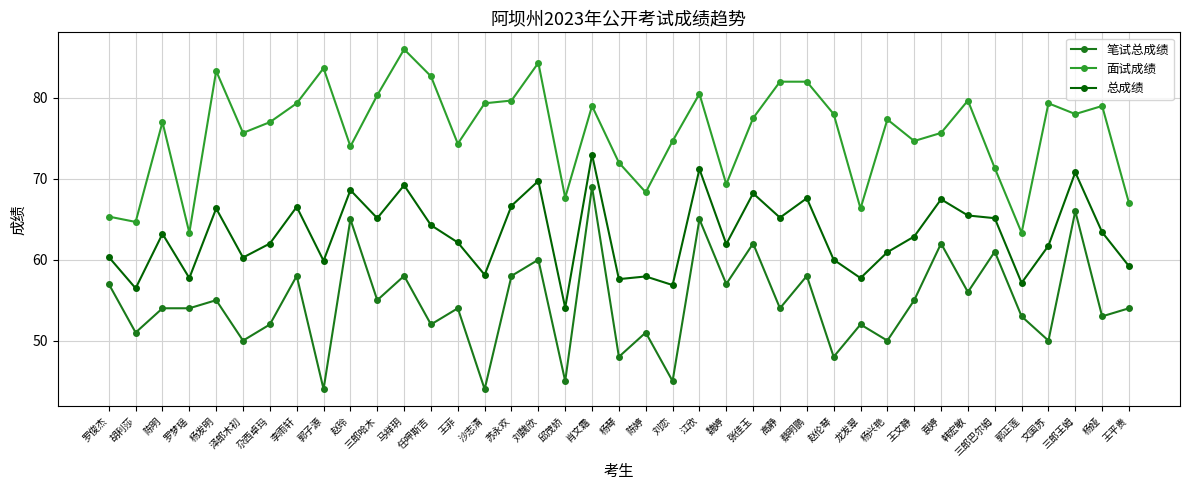

What is the maximum value shown in the chart?

86.0